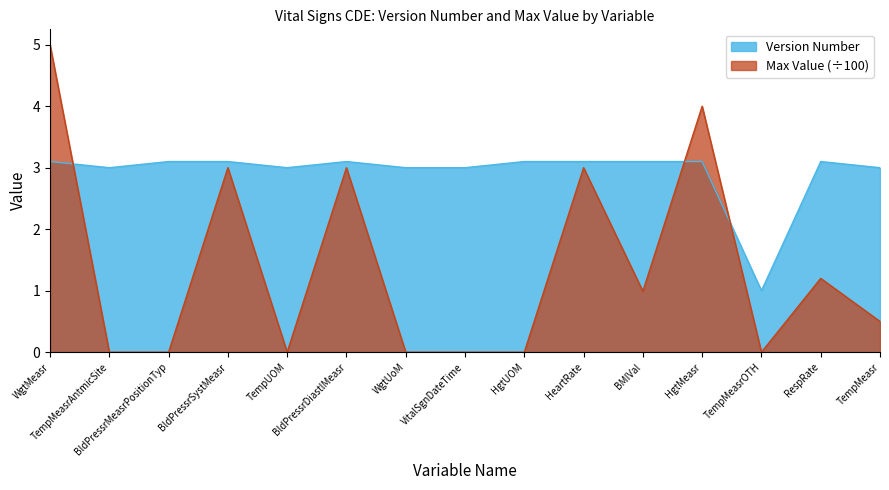

How many intersections are there between Max Value and Version Number?

3